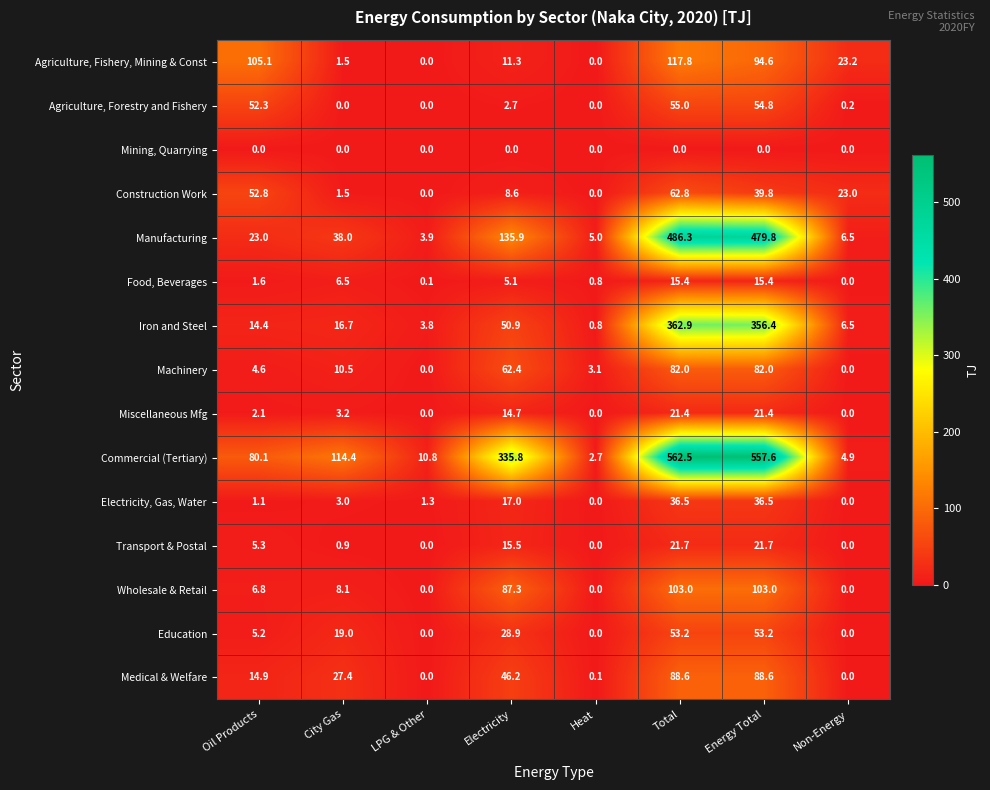

Rank the series by their maximum value, from lowest to highest.

Mining, Quarrying, Food, Beverages, Miscellaneous Mfg, Transport & Postal, Electricity, Gas, Water, Education, Agriculture, Forestry and Fishery, Construction Work, Machinery, Medical & Welfare, Wholesale & Retail, Agriculture, Fishery, Mining & Const, Iron and Steel, Manufacturing, Commercial (Tertiary)